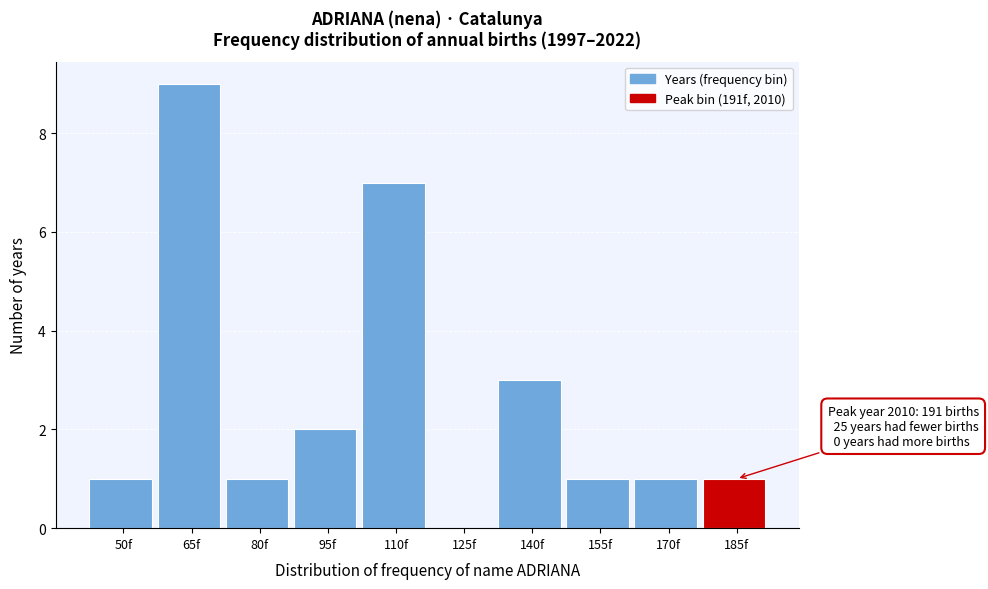

Reading left to right, list all the values displayed in this chart.

50f=1	65f=9	80f=1	95f=2	110f=7	125f=0	140f=3	155f=1	170f=1	185f=1